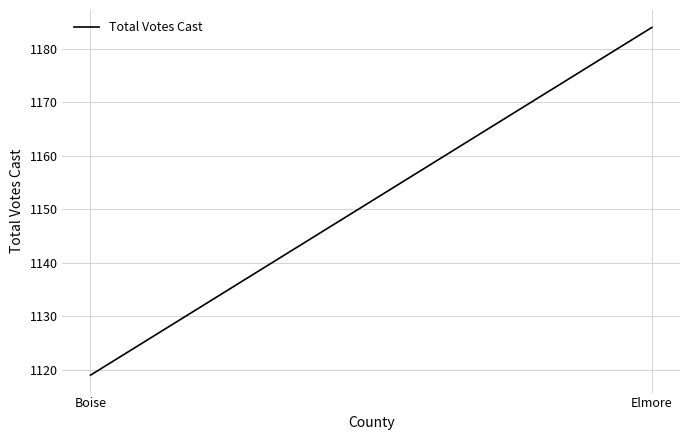

What is the sum of all values?

2303